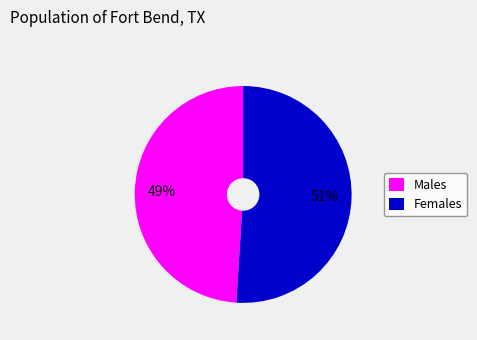

Combined, do Males and Females account for over 50%?

Yes